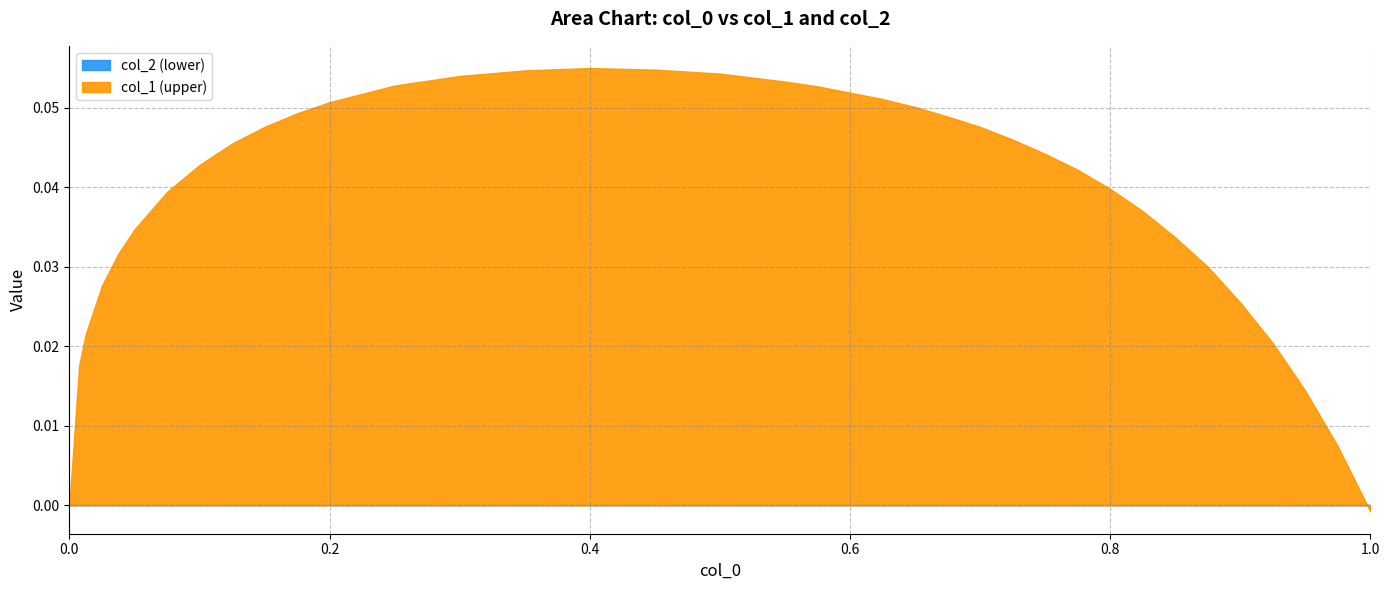

True or false: col_1 (upper) and col_2 (lower) cross at least once.

True